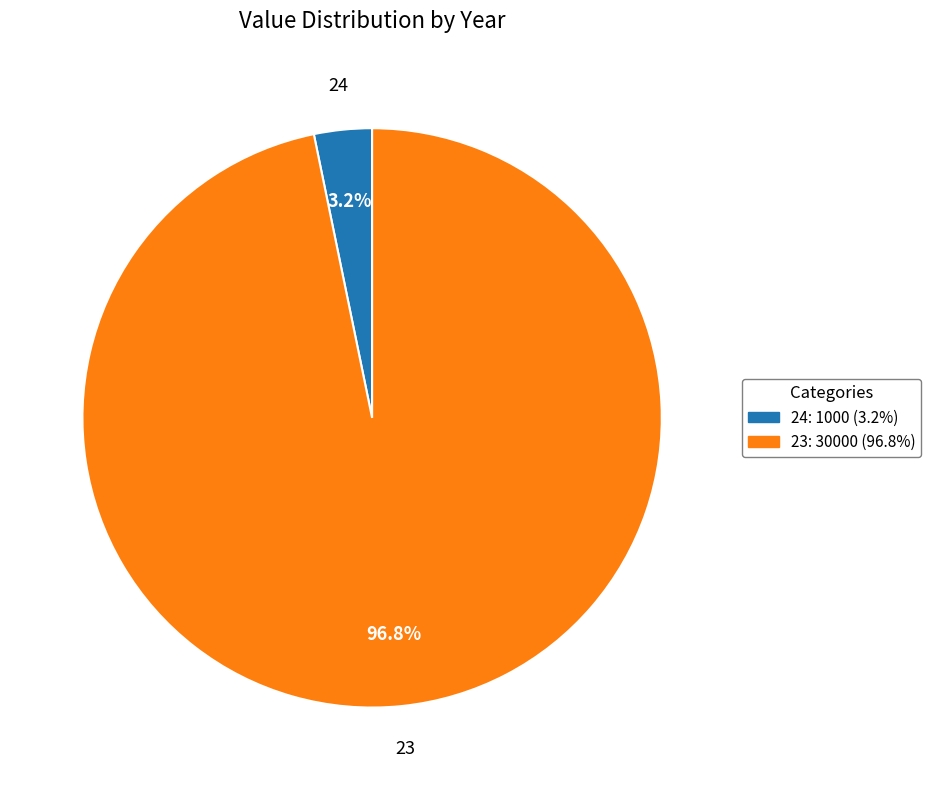

Rank the categories by value from highest to lowest.

23, 24